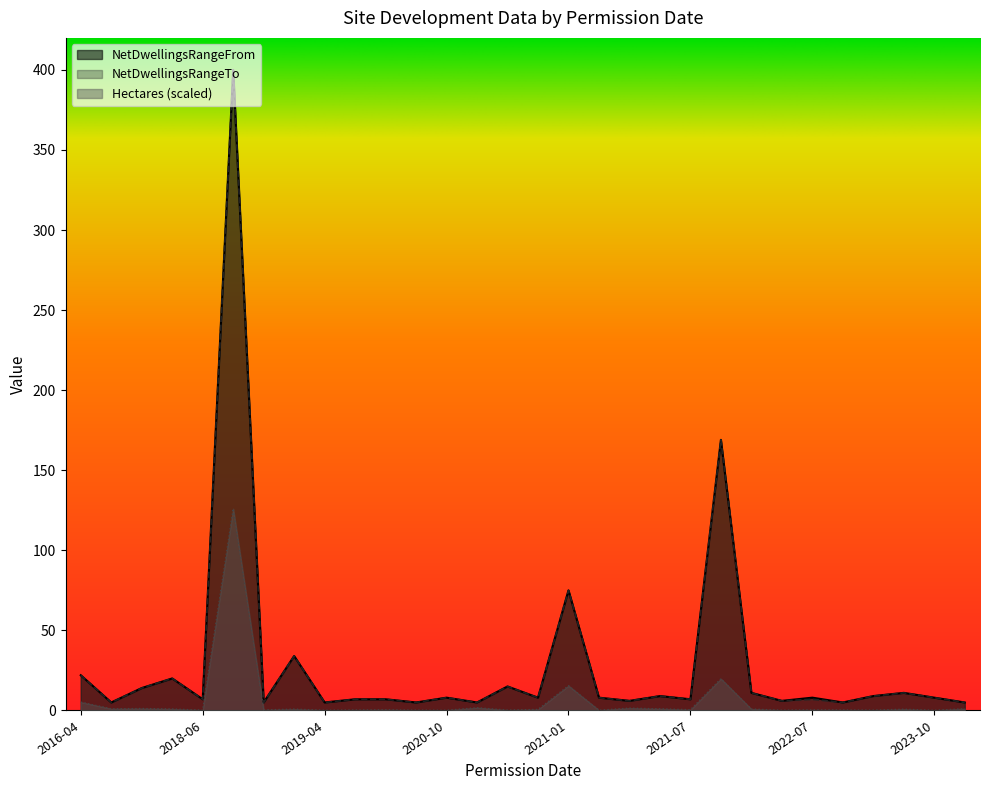

What is the difference between the second highest and minimum values in the Hectares series?

19.7